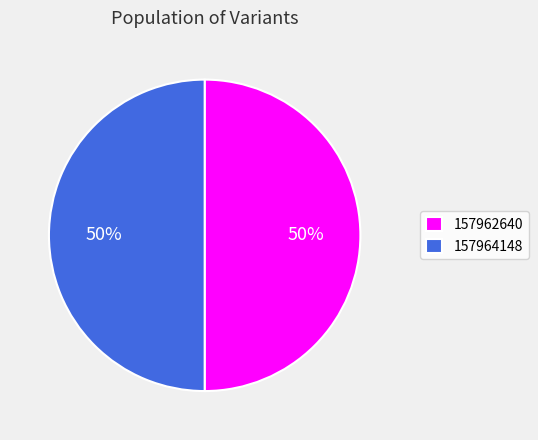

Count the number of slices in the pie.

2